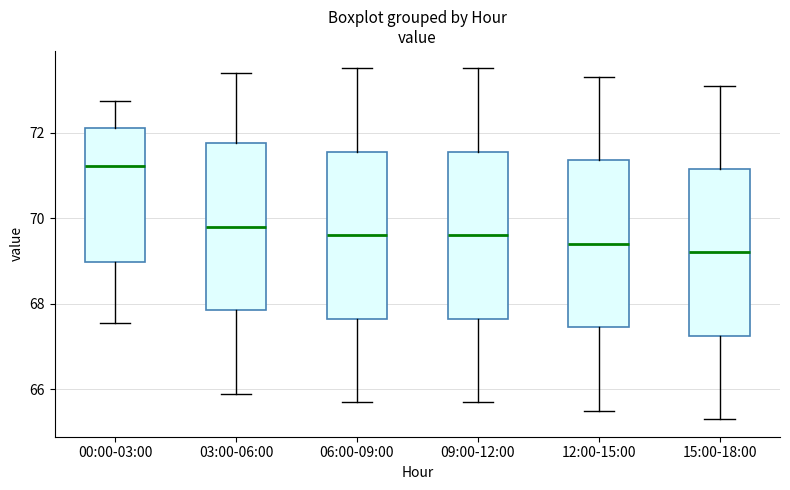

Reading left to right, read every box against the y-axis: the position of its median line, the range the box covers, and the ends of its whiskers. The values are not printed on the chart, so give them approximately, as read against the axis.

00:00-03:00: median 71.2, box 69.0 to 72.2, whiskers 67.6 to 72.8
03:00-06:00: median 69.8, box 67.8 to 71.8, whiskers 66.0 to 73.4
06:00-09:00: median 69.6, box 67.6 to 71.6, whiskers 65.8 to 73.6
09:00-12:00: median 69.6, box 67.6 to 71.6, whiskers 65.8 to 73.6
12:00-15:00: median 69.4, box 67.4 to 71.4, whiskers 65.6 to 73.4
15:00-18:00: median 69.2, box 67.2 to 71.2, whiskers 65.4 to 73.2